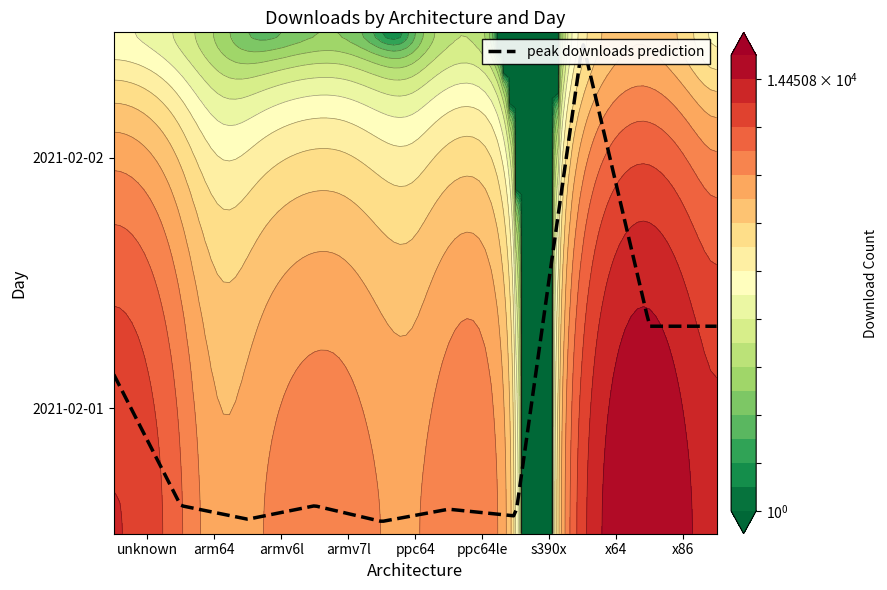

Where does the 2021-02-02 series first go above 47?

unknown